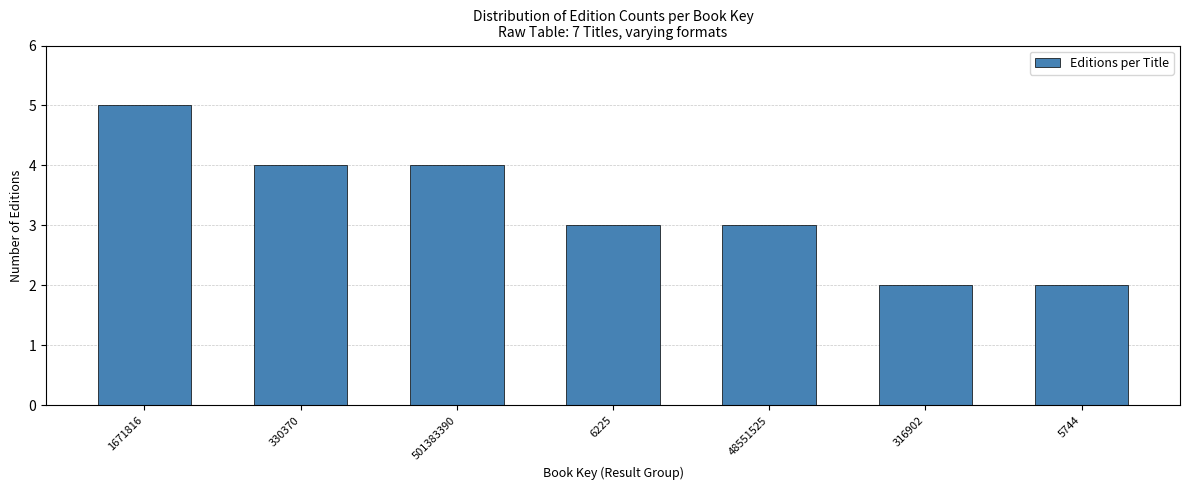

Reading right to left, extract all data points from this chart.

2	2	3	3	4	4	5